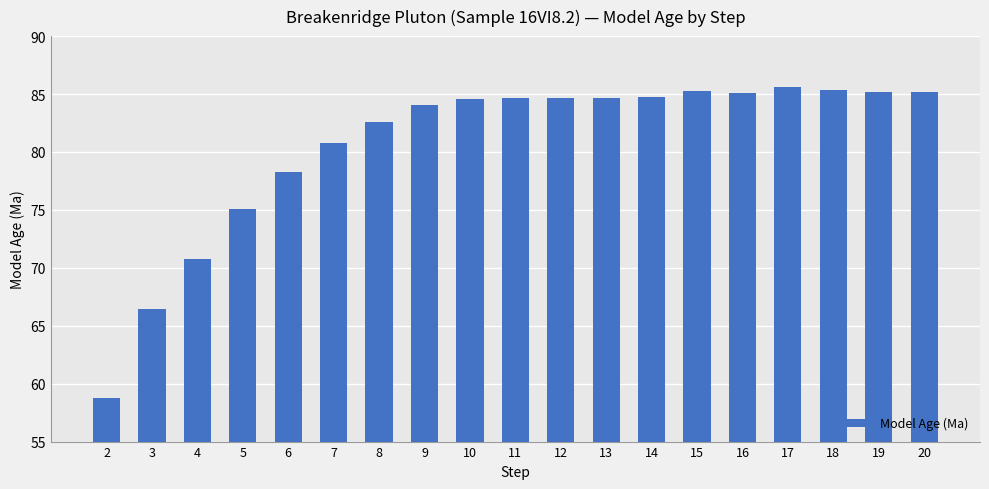

What is the difference between the maximum and minimum values?

26.9